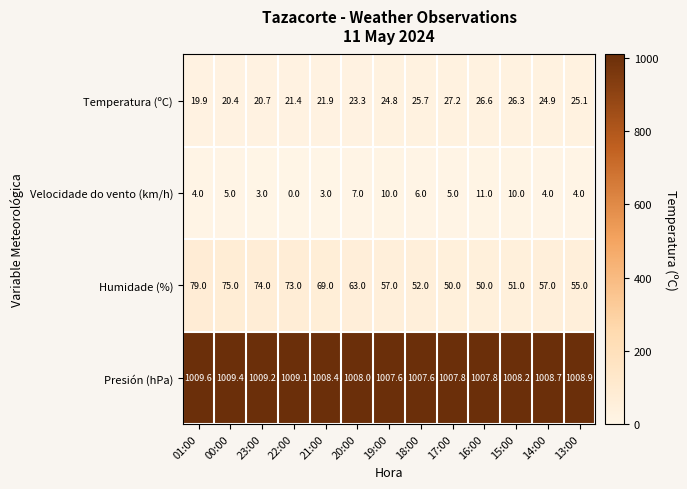

At which label is Humidade (%) closest to 64?

20:00